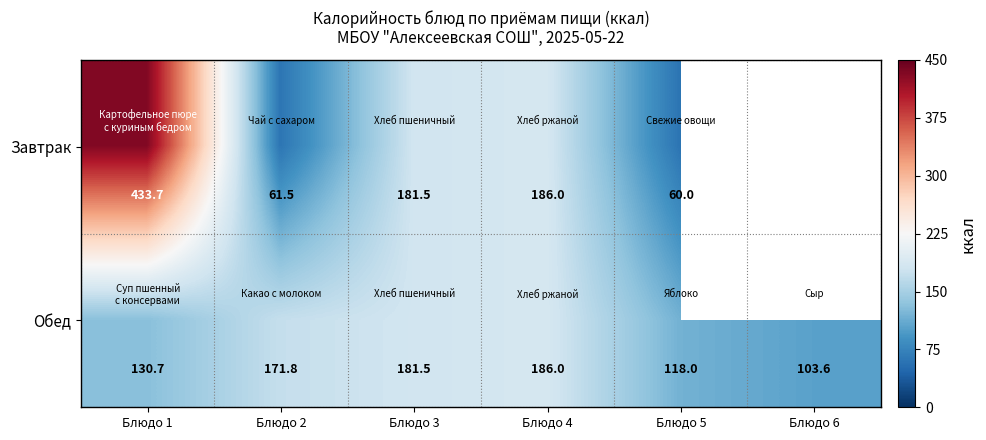

Is it true that Завтрак equals 109.0 at Блюдо 4?

False